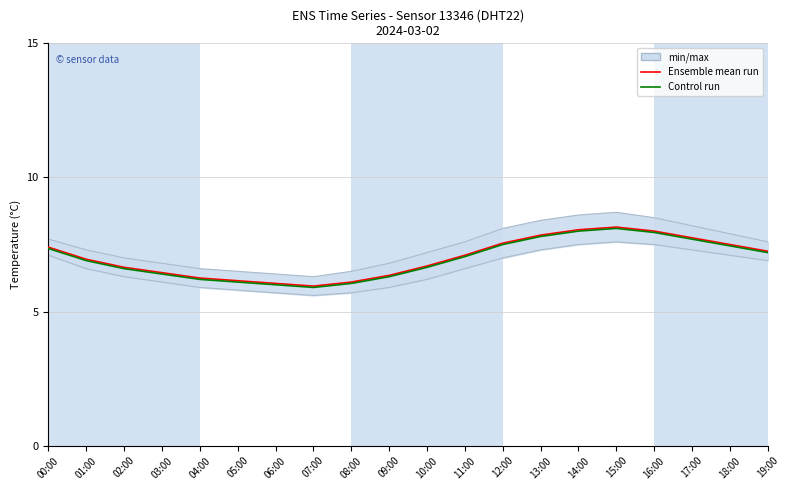

True or false: Ensemble mean run has a value of 6.7 at 02:00.

True